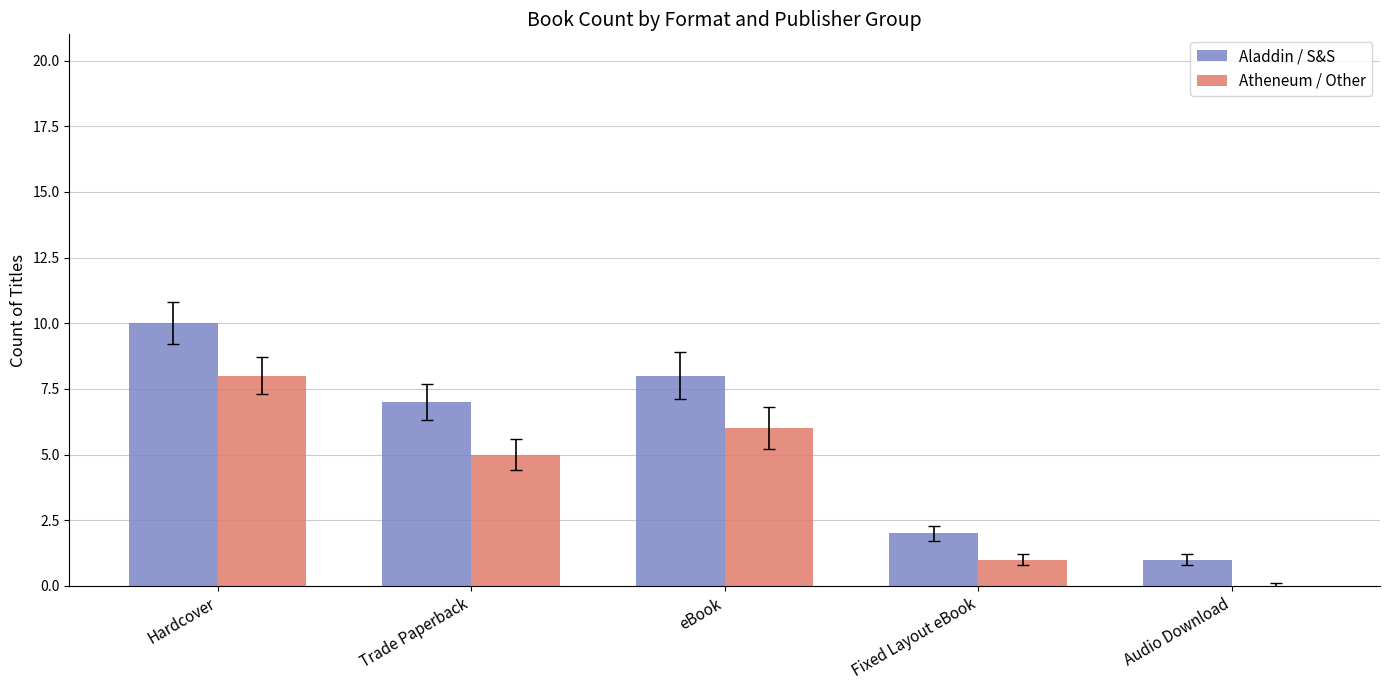

How many groups of bars are there?

5